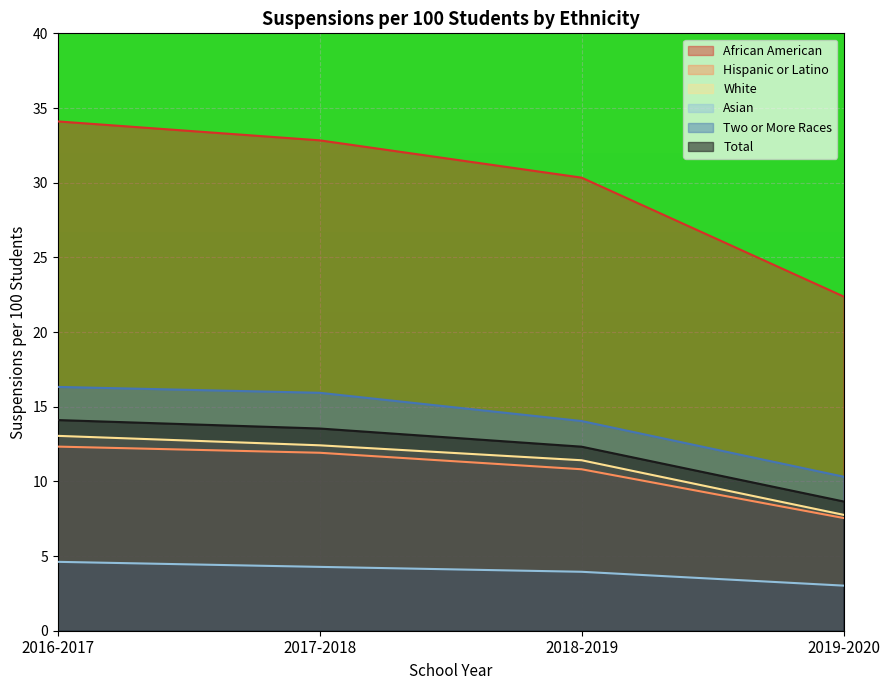

What is the sum of the Two or More Races values at 2016-2017 and 2019-2020?

26.6